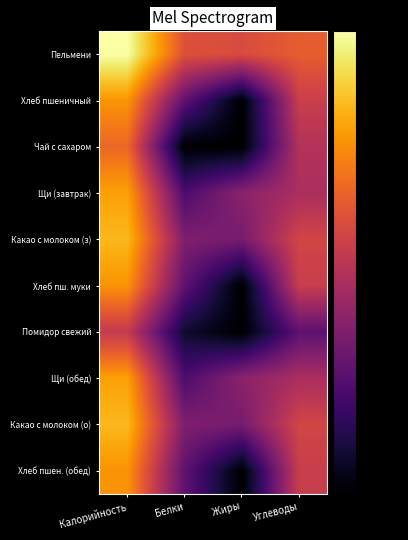

Rank the series at Белки from highest to lowest value.

Пельмени, Какао с молоком (з), Какао с молоком (о), Хлеб пш. муки, Хлеб пшен. (обед), Хлеб пшеничный, Щи (завтрак), Щи (обед), Помидор свежий, Чай с сахаром